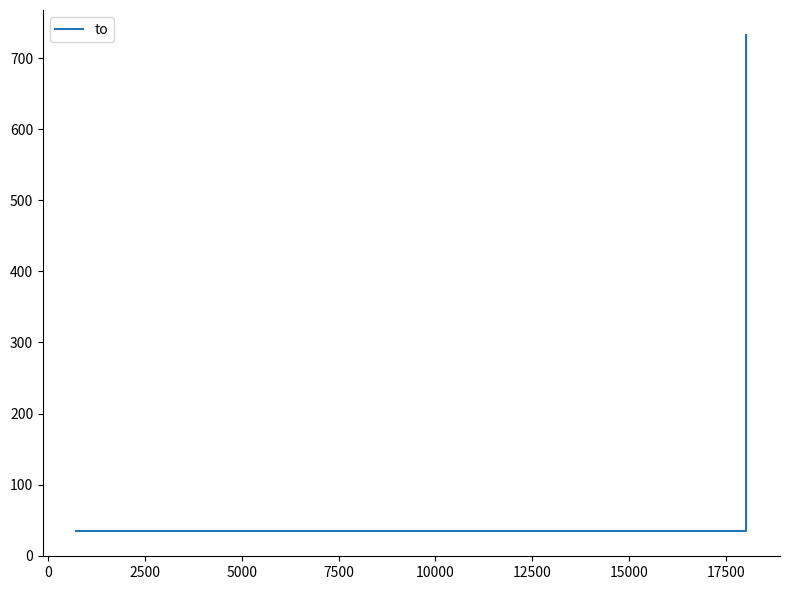

How many categories are shown in the chart?

3